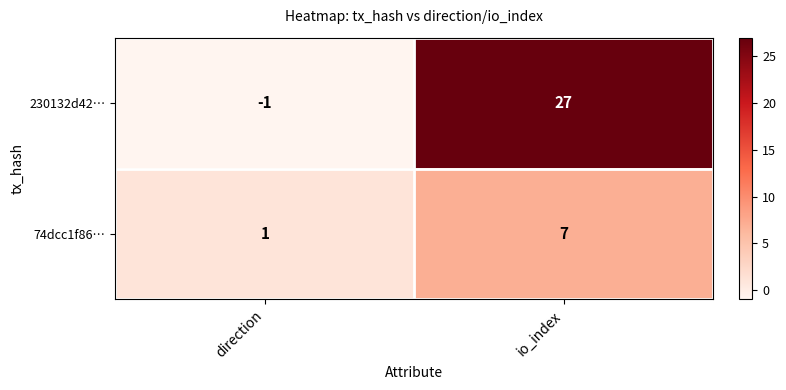

What is the greatest value displayed?

27